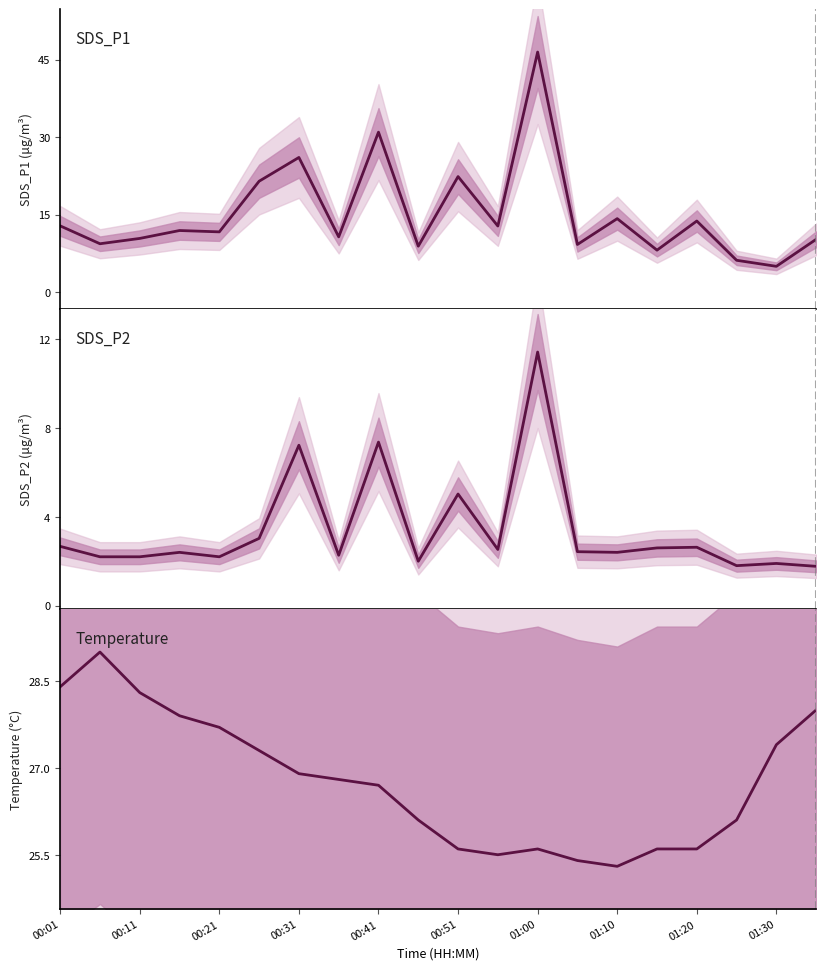

Between 10 and 15, which series saw the biggest shift?

SDS_P1